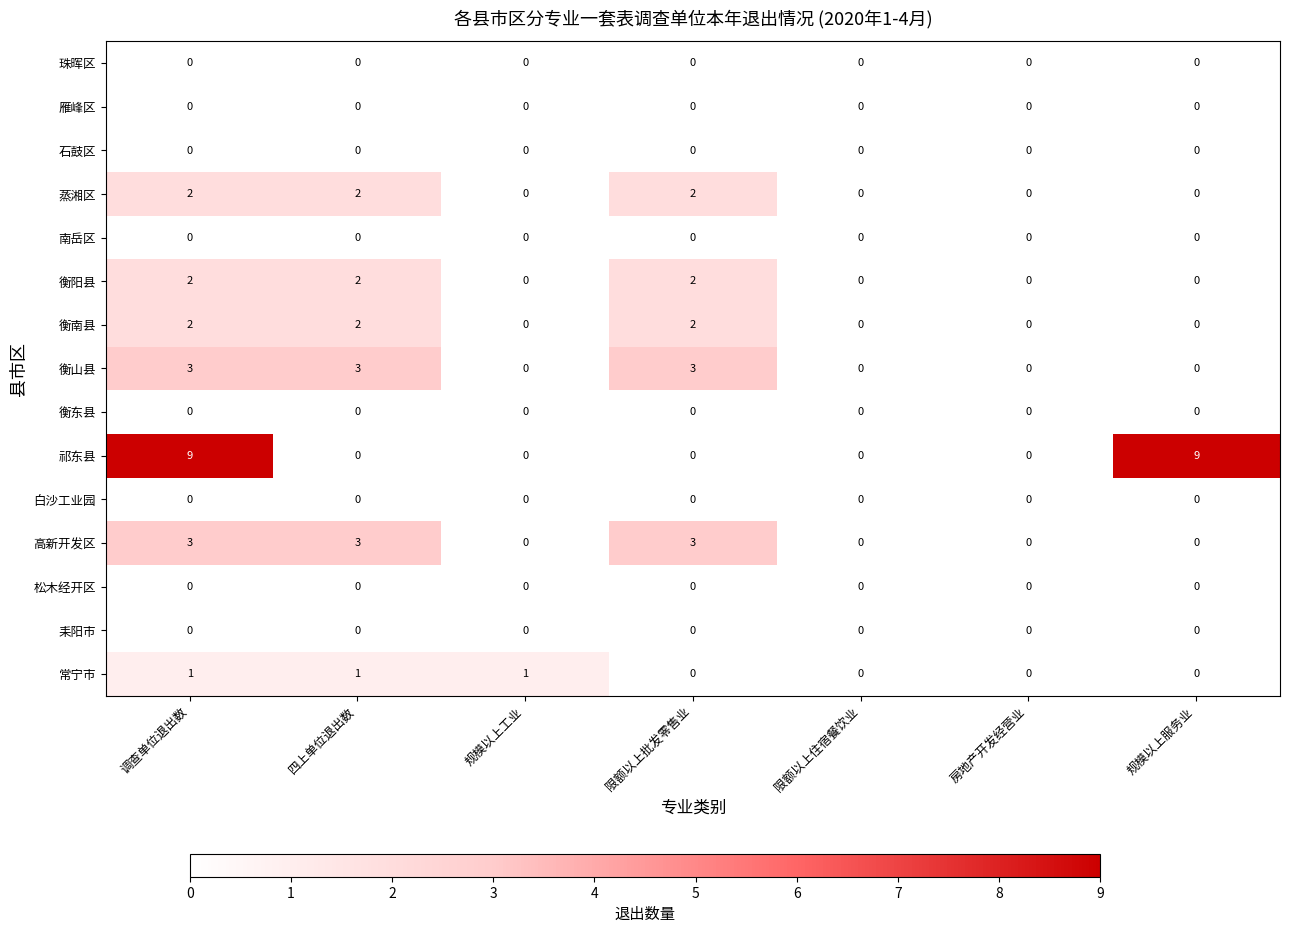

True or false: 石鼓区 has a value of 0 at 房地产开发经营业.

True